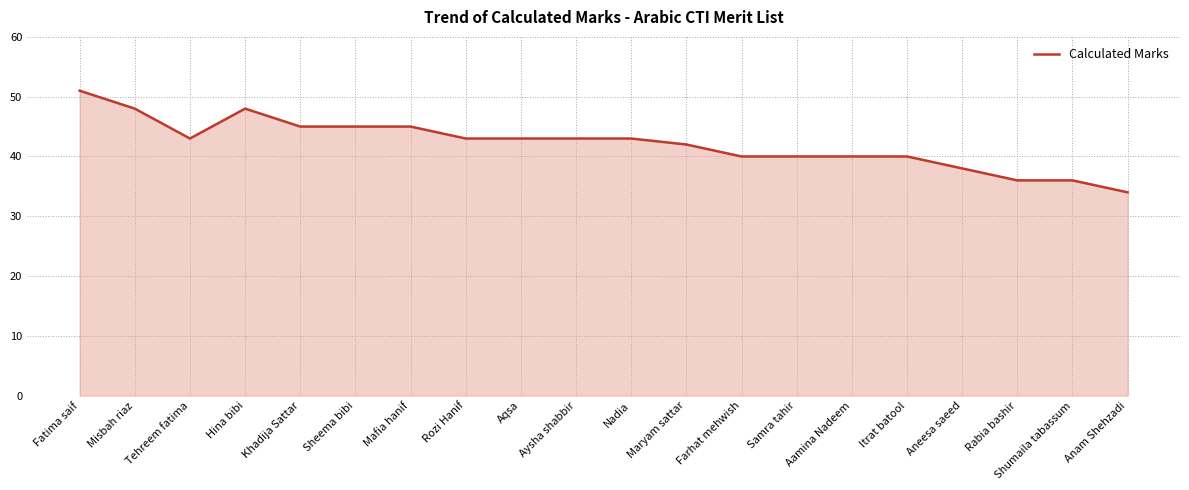

Where is the first local maximum?

Hina bibi